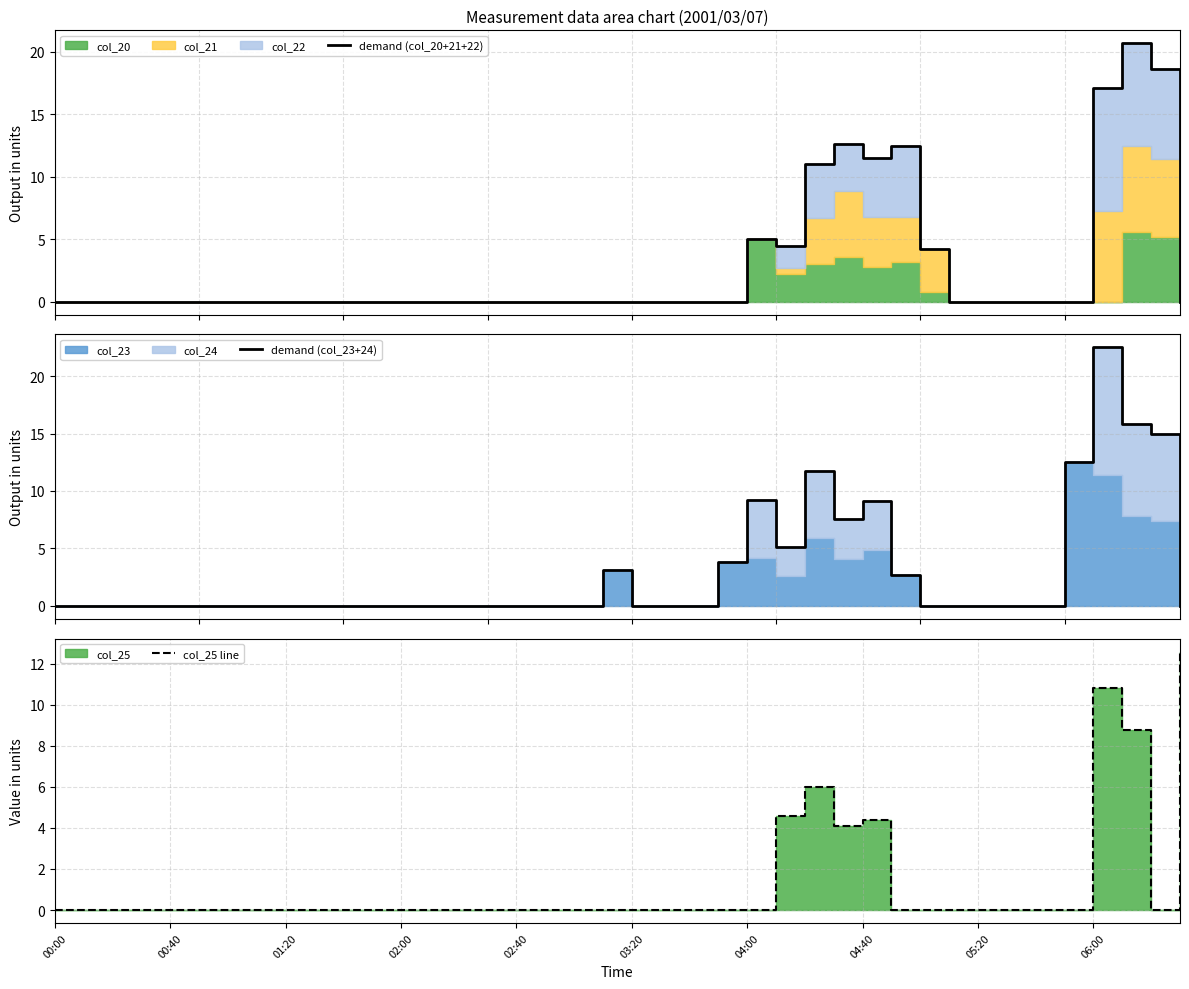

Which category has the highest value in the col_25 line series?

39